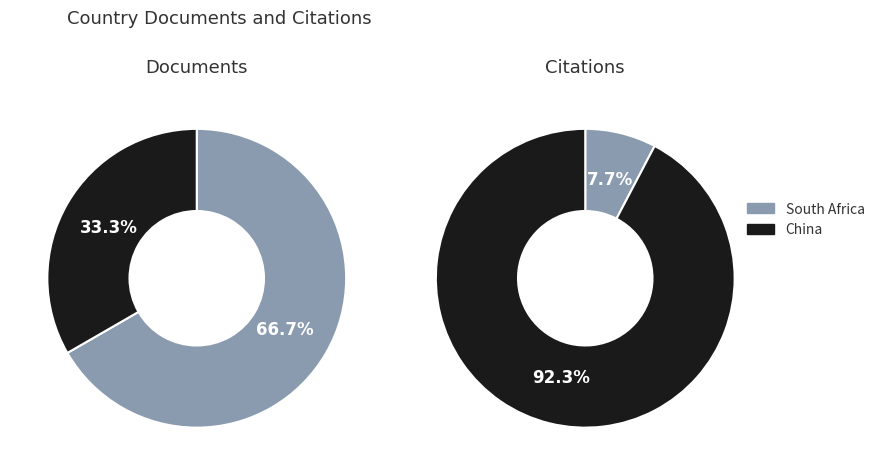

Between China and South Africa, which is larger?

South Africa